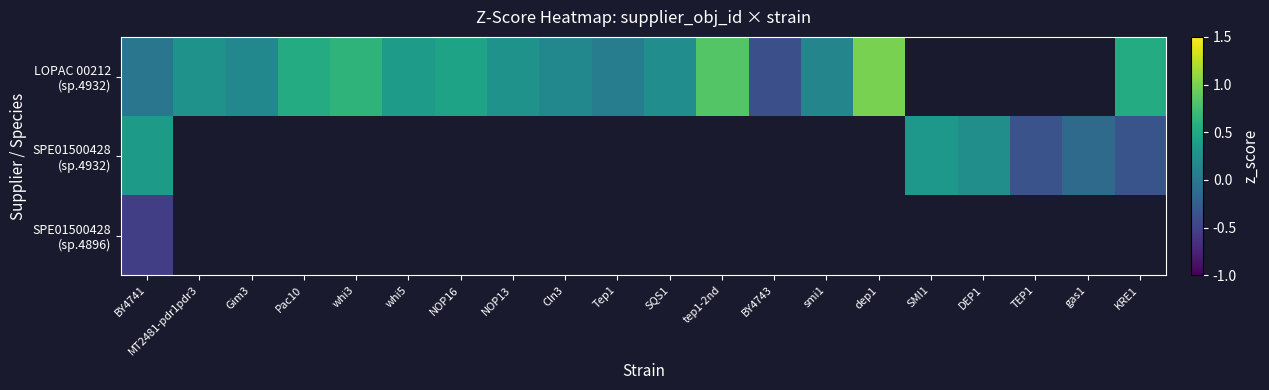

What is the minimum value for SPE01500428 (sp.4932)?

-0.4